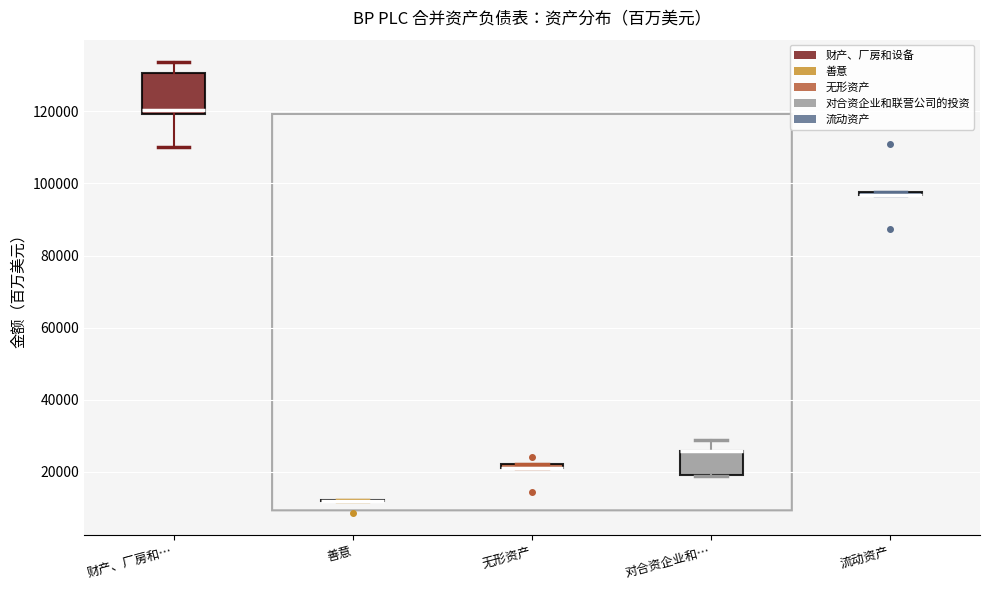

Comparing the boxes themselves (not the whiskers), which one is the tallest?

财产、厂房和…